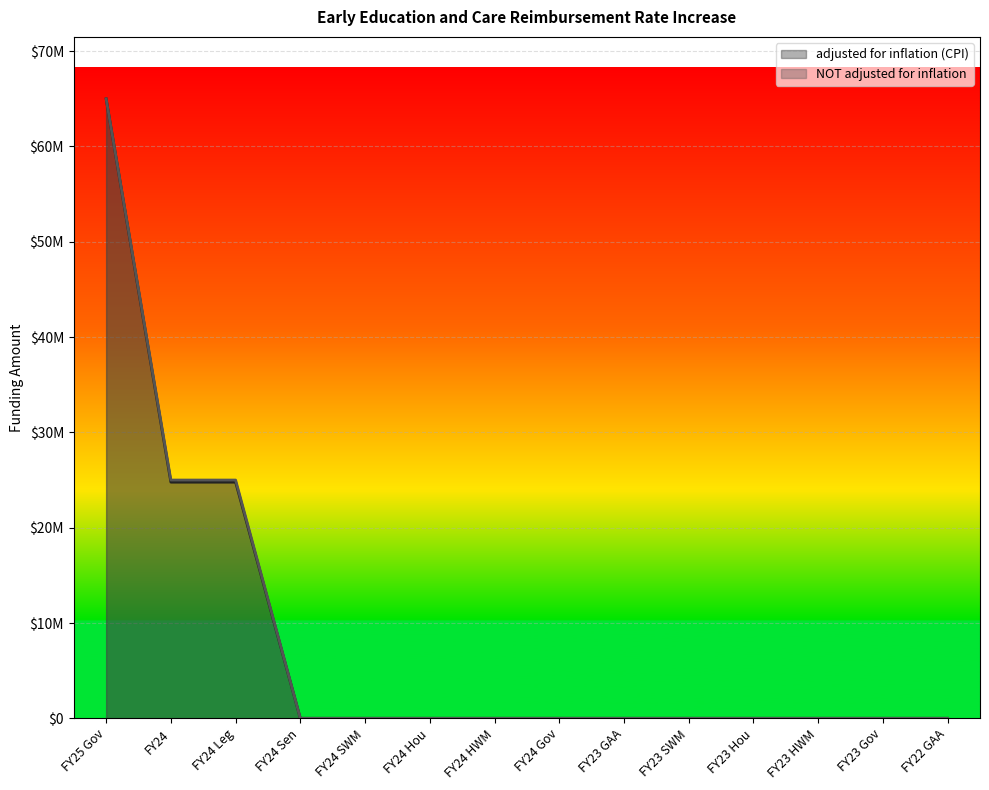

At which label is NOT adjusted for inflation closest to 32500000?

FY24